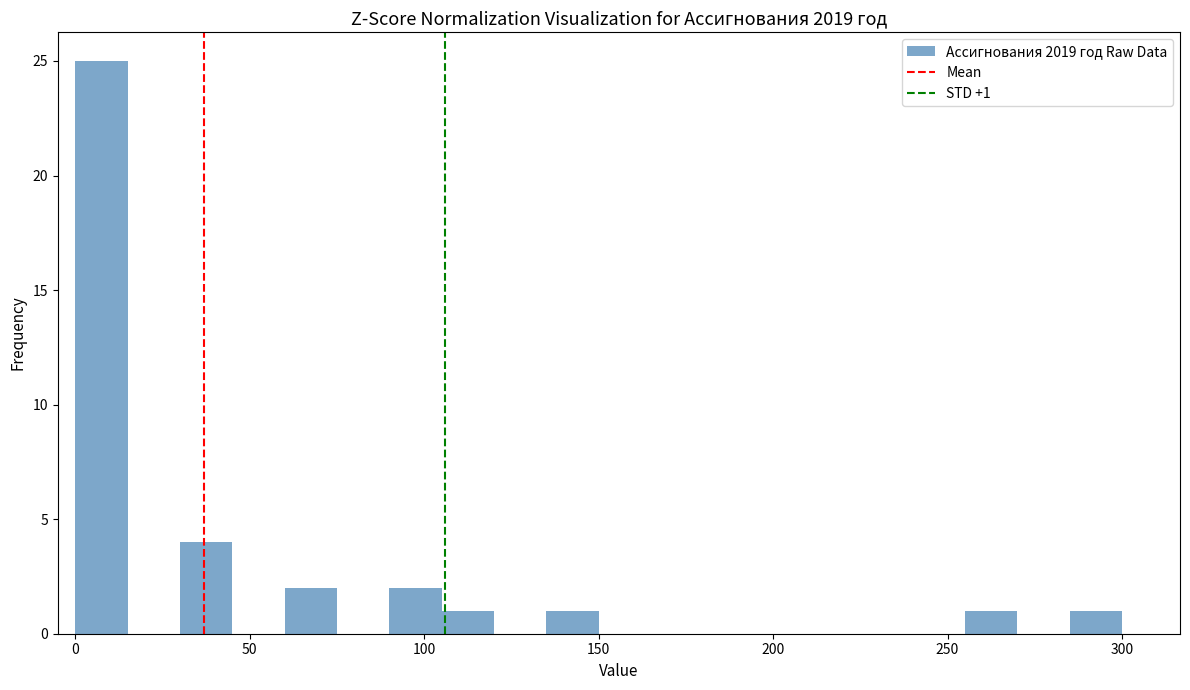

Read against the x-axis, roughly where is the centre of the tallest bar?

10